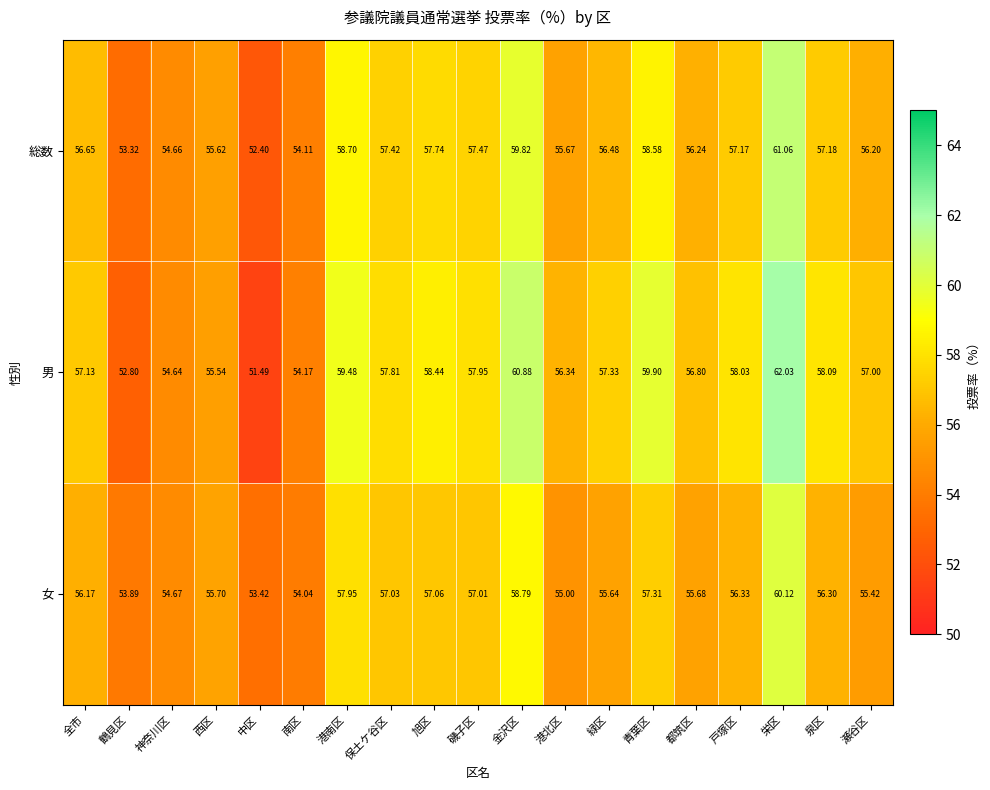

At which label does 女 first exceed 56?

全市